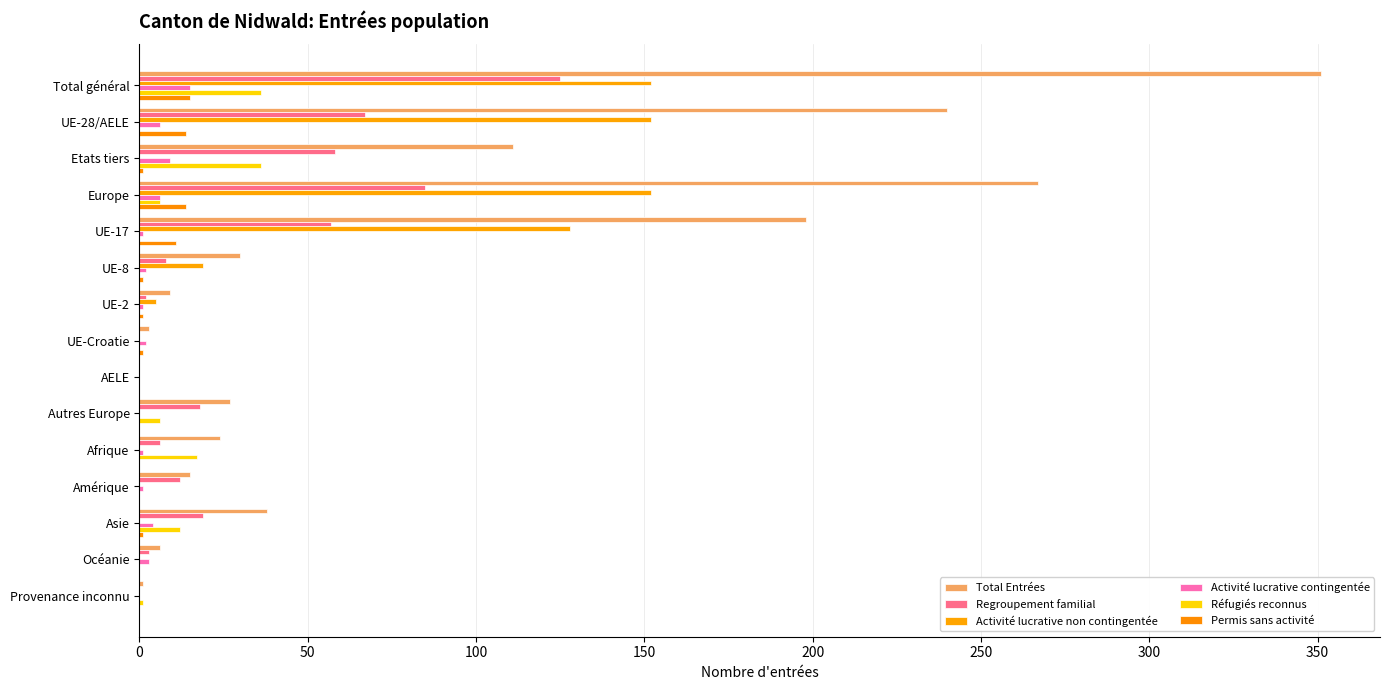

What is the average value of the Regroupement familial series?

31